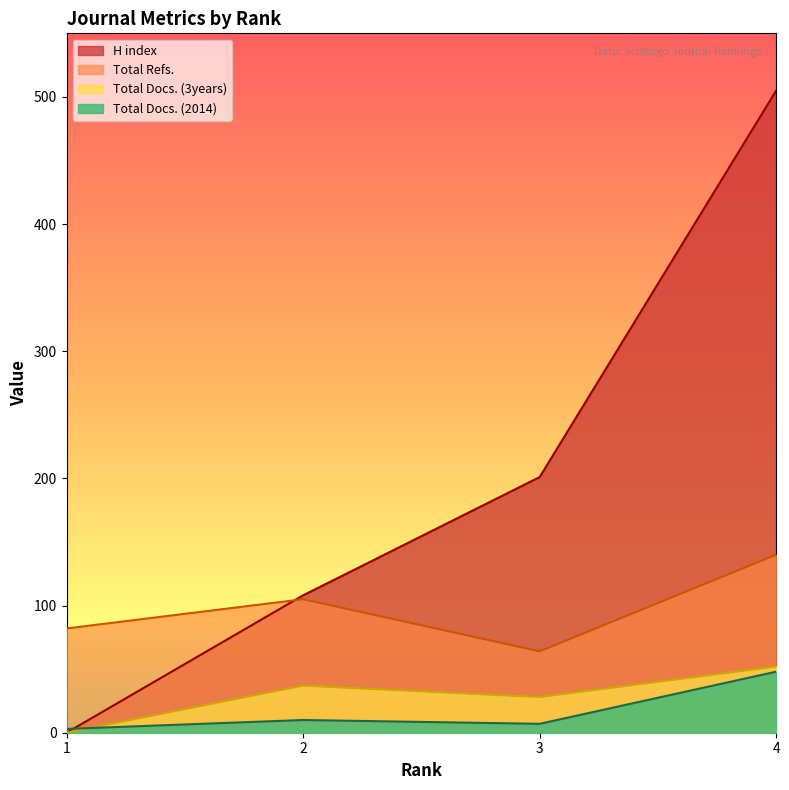

Does the chart display data point markers on the line(s)?

No